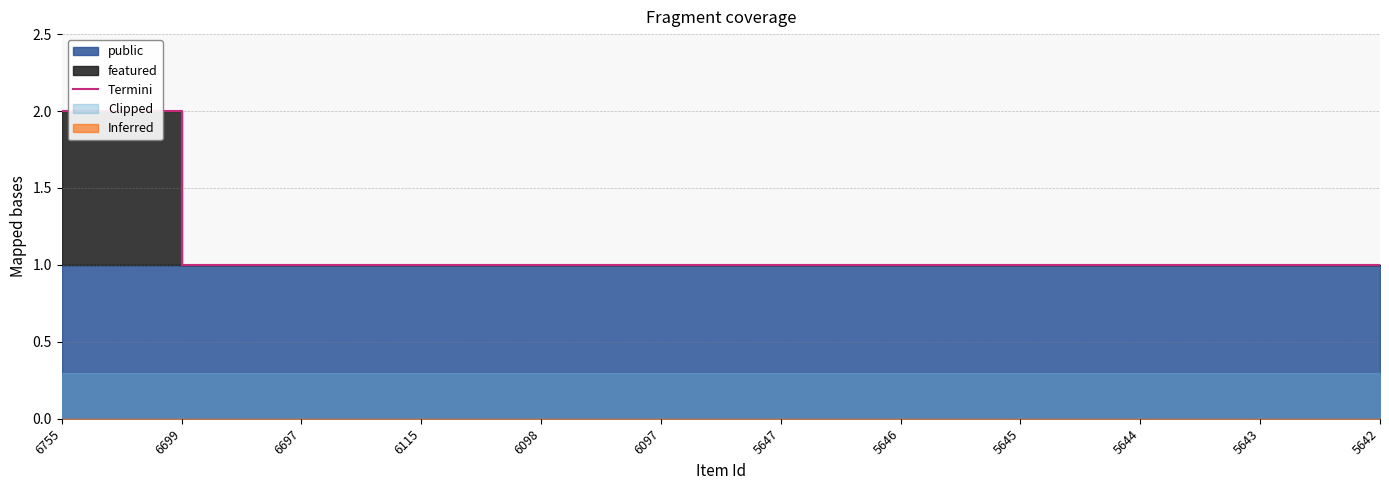

Reading left to right, list all the values displayed in this chart.

6755=2	6699=1	6697=1	6115=1	6098=1	6097=1	5647=1	5646=1	5645=1	5644=1	5643=1	5642=1